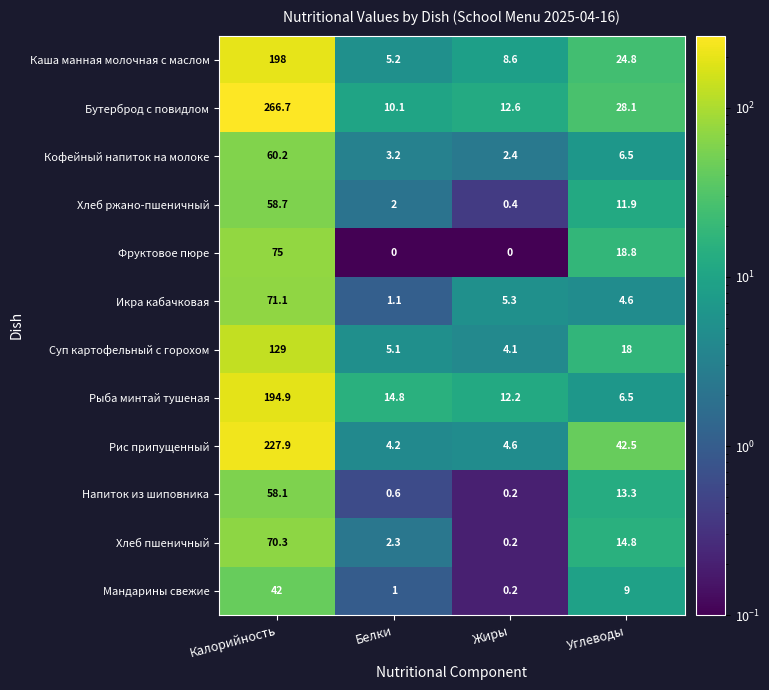

Rank the series by their maximum value, from highest to lowest.

Бутерброд с повидлом, Рис припущенный, Каша манная молочная с маслом, Рыба минтай тушеная, Суп картофельный с горохом, Фруктовое пюре, Икра кабачковая, Хлеб пшеничный, Кофейный напиток на молоке, Хлеб ржано-пшеничный, Напиток из шиповника, Мандарины свежие